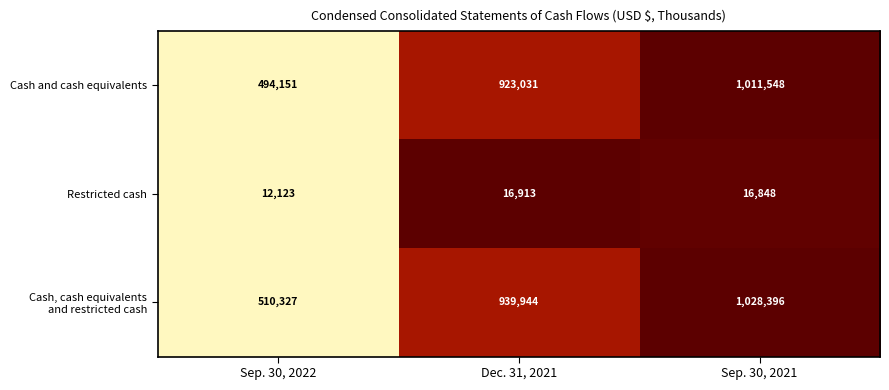

What is the difference between the maximum and second lowest values in the Cash and cash equivalents series?

88517